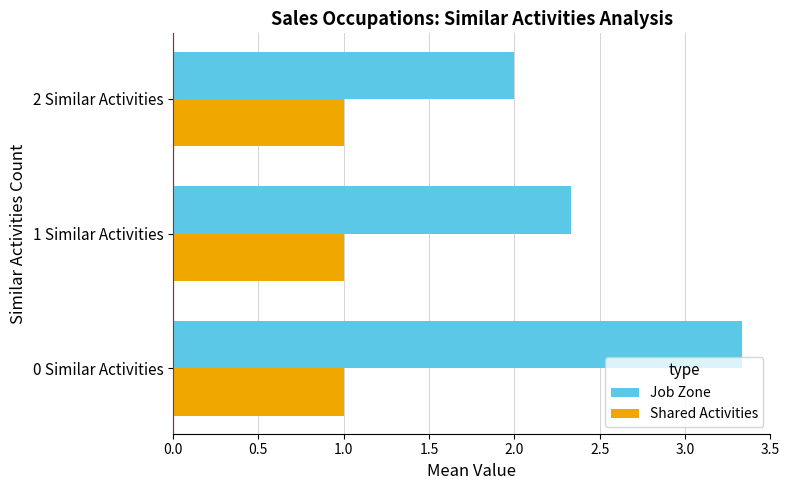

Is it true that Shared Activities equals 1.7 at 1 Similar Activities?

False